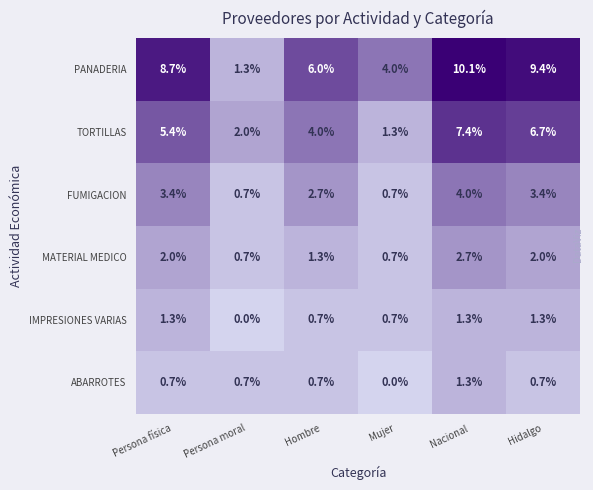

Which series has the largest range (max minus min)?

PANADERIA